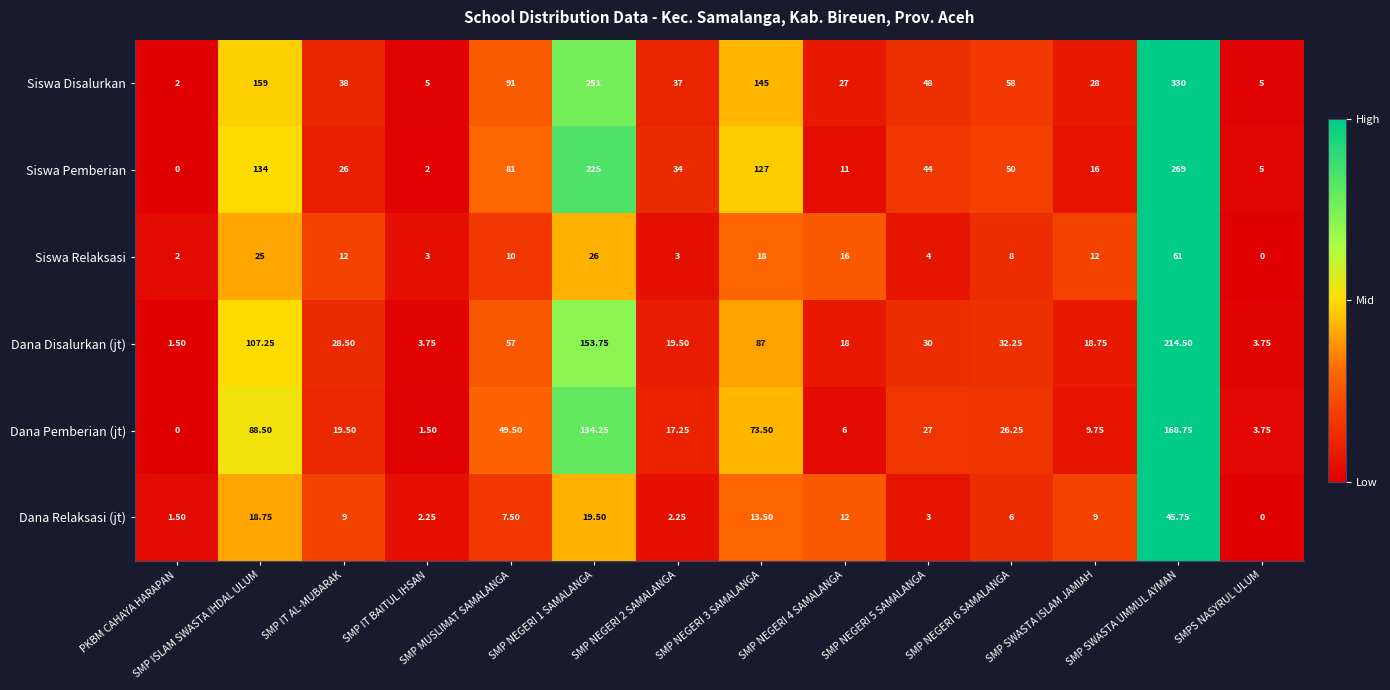

Count the number of categories in the chart.

14